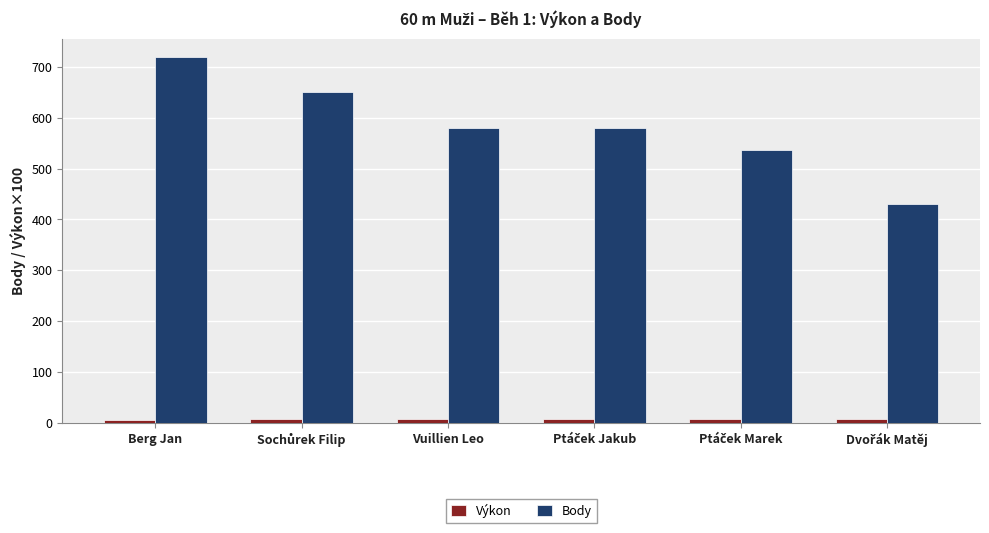

Which series has the largest range (max minus min)?

Body